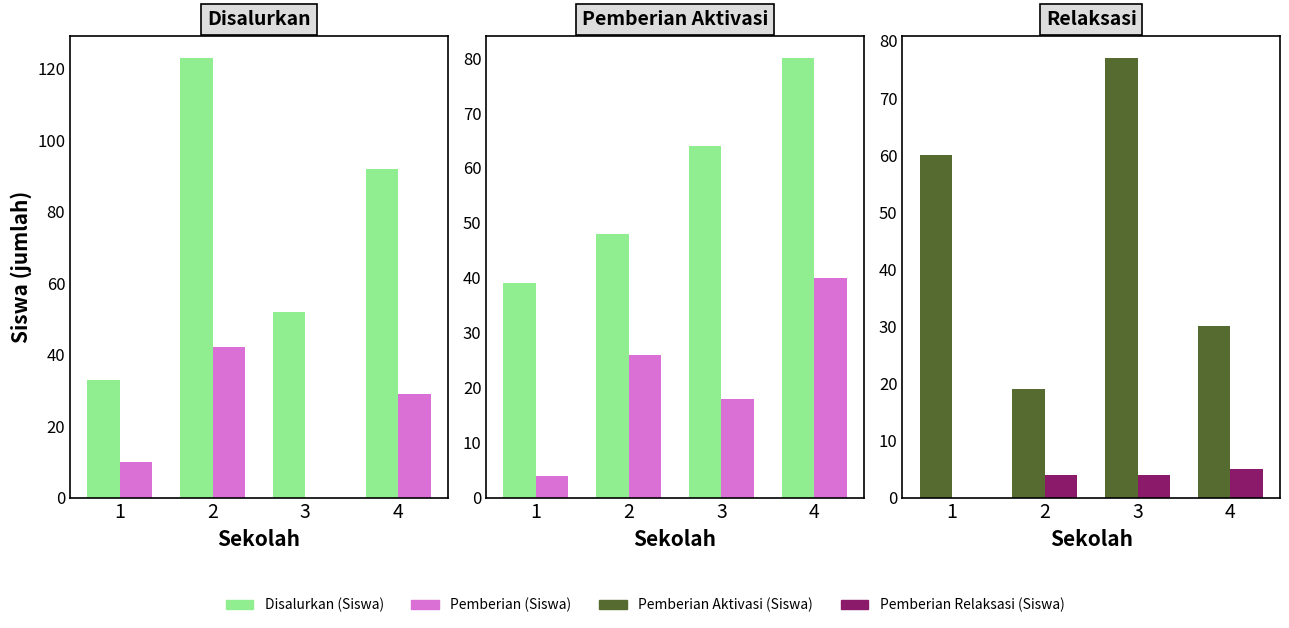

What is the approximate value of Disalurkan (Siswa) at 1?

39